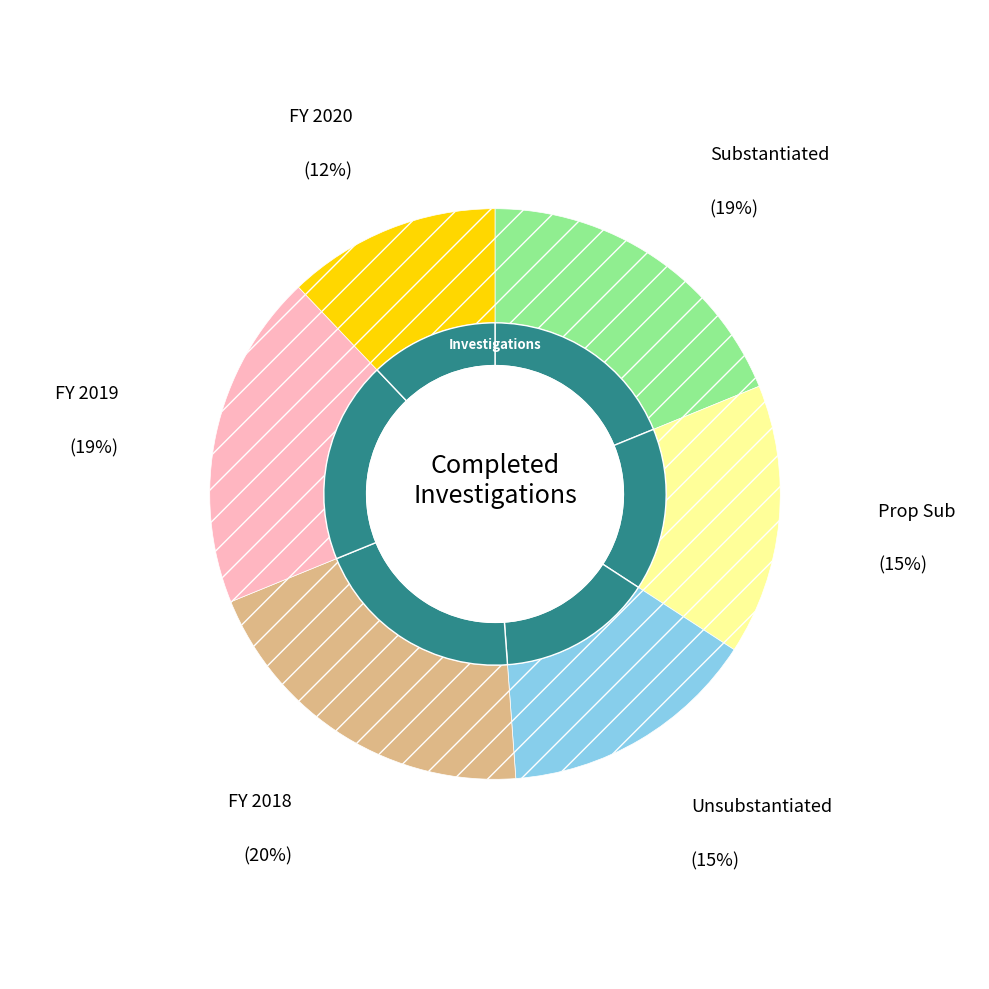

To the nearest percent, what is the average slice percentage?

17%